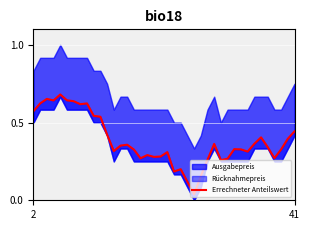

The chart shows a value of 0.4 at 19. True or false?

False